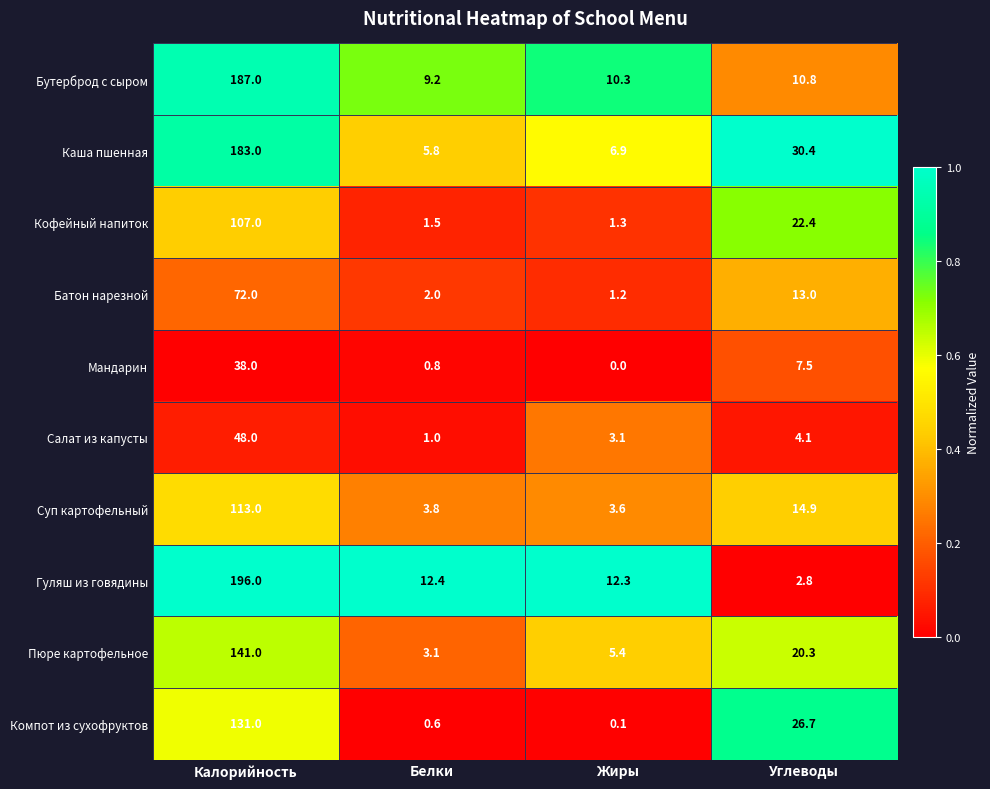

Which series has the largest range (max minus min)?

Гуляш из говядины